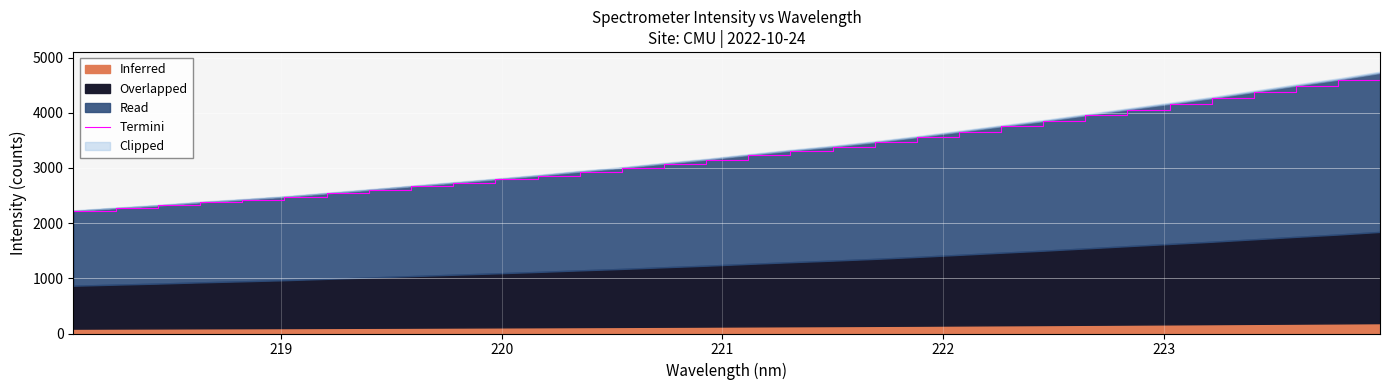

What is the minimum value shown in the chart?

2221.3